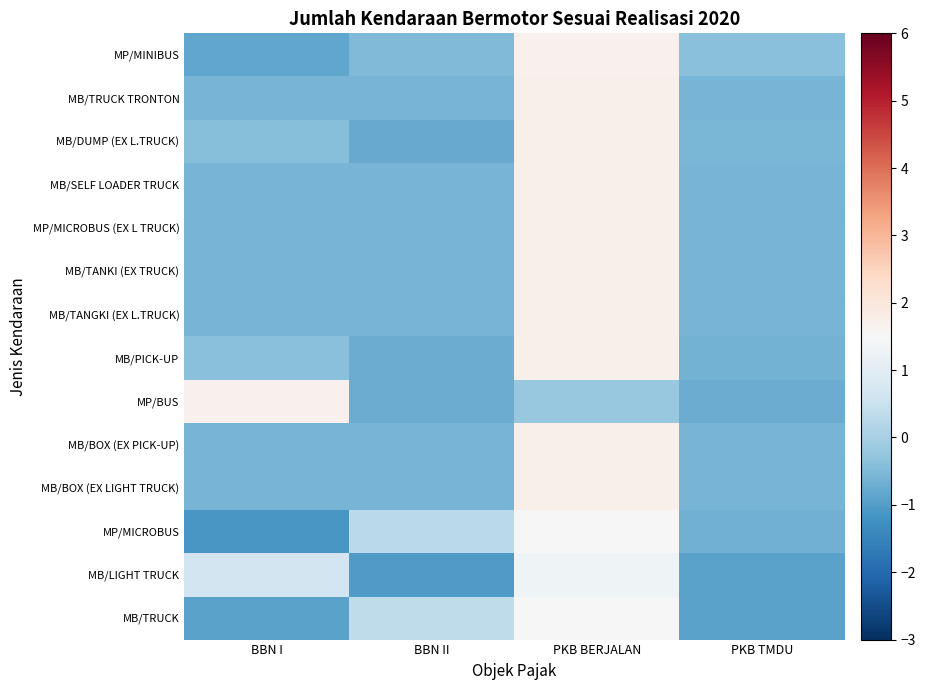

Reading right to left, transcribe all the data shown in this chart.

MP/MINIBUS: PKB TMDU=-0.4	PKB BERJALAN=1.7	BBN II=-0.5	BBN I=-0.8
MB/TRUCK TRONTON: PKB TMDU=-0.6	PKB BERJALAN=1.7	BBN II=-0.6	BBN I=-0.6
MB/DUMP (EX L.TRUCK): PKB TMDU=-0.5	PKB BERJALAN=1.7	BBN II=-0.8	BBN I=-0.4
MB/SELF LOADER TRUCK: PKB TMDU=-0.6	PKB BERJALAN=1.7	BBN II=-0.6	BBN I=-0.6
MP/MICROBUS (EX L TRUCK): PKB TMDU=-0.6	PKB BERJALAN=1.7	BBN II=-0.6	BBN I=-0.6
MB/TANKI (EX TRUCK): PKB TMDU=-0.6	PKB BERJALAN=1.7	BBN II=-0.6	BBN I=-0.6
MB/TANGKI (EX L.TRUCK): PKB TMDU=-0.6	PKB BERJALAN=1.7	BBN II=-0.6	BBN I=-0.6
MB/PICK-UP: PKB TMDU=-0.6	PKB BERJALAN=1.7	BBN II=-0.7	BBN I=-0.4
MP/BUS: PKB TMDU=-0.7	PKB BERJALAN=-0.2	BBN II=-0.7	BBN I=1.7
MB/BOX (EX PICK-UP): PKB TMDU=-0.6	PKB BERJALAN=1.7	BBN II=-0.6	BBN I=-0.6
MB/BOX (EX LIGHT TRUCK): PKB TMDU=-0.6	PKB BERJALAN=1.7	BBN II=-0.6	BBN I=-0.6
MP/MICROBUS: PKB TMDU=-0.6	PKB BERJALAN=1.5	BBN II=0.3	BBN I=-1.1
MB/LIGHT TRUCK: PKB TMDU=-0.9	PKB BERJALAN=1.3	BBN II=-1.0	BBN I=0.6
MB/TRUCK: PKB TMDU=-0.9	PKB BERJALAN=1.5	BBN II=0.4	BBN I=-0.9